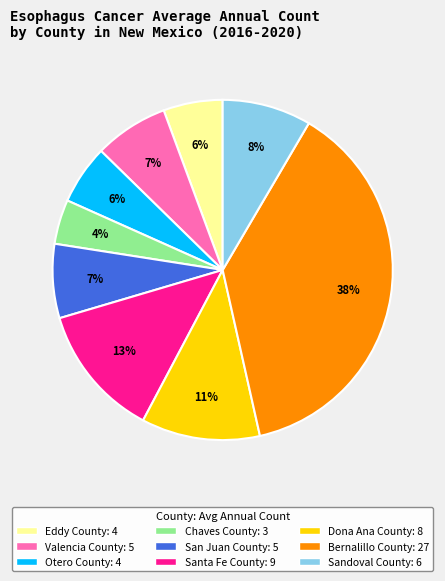

Is the sum of Chaves County and Eddy County greater than half?

No